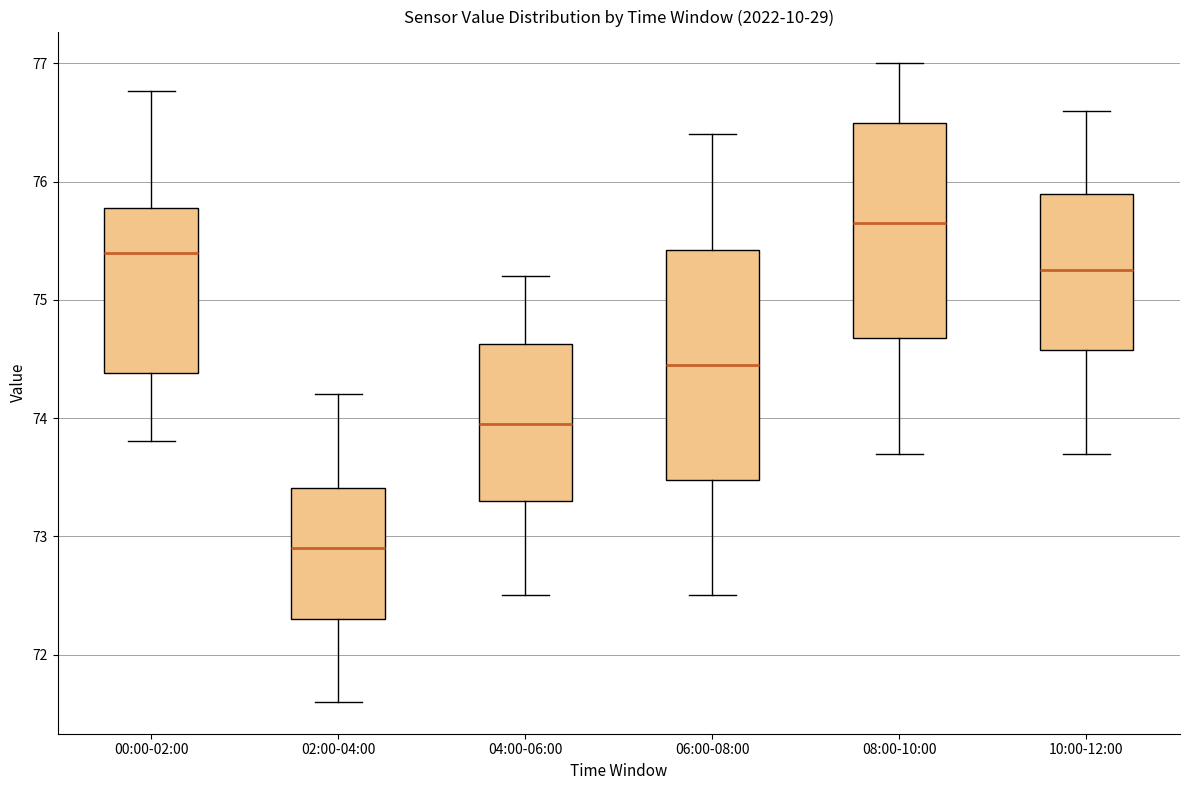

Where is the lower edge of the box for 00:00-02:00 on the y-axis? The values are not printed on the chart, so give them approximately, as read against the axis.

74.4